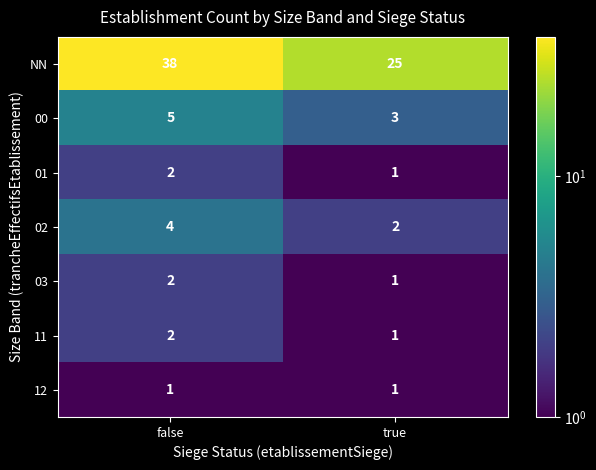

What is the sum of the 03 values at false and true?

3